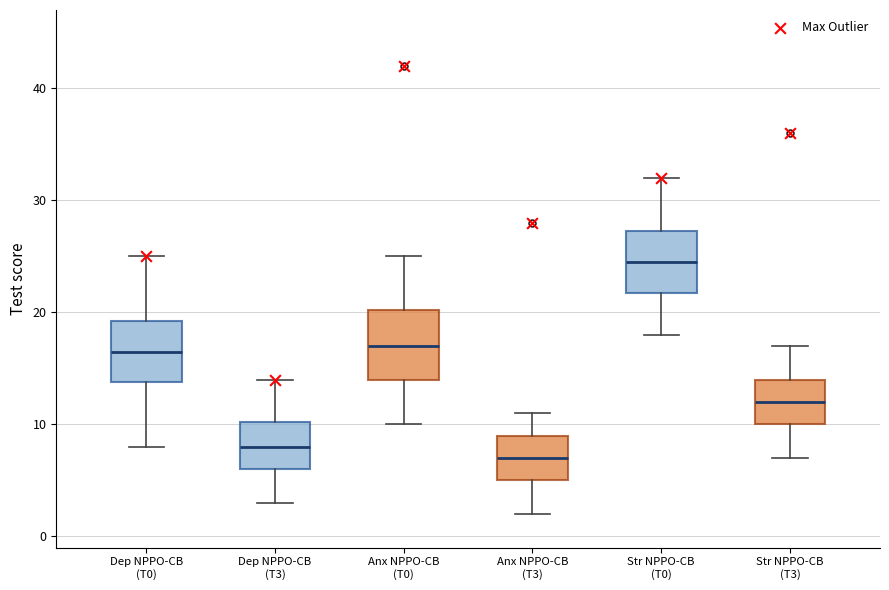

Which box's median line is the highest?

Str NPPO-CB (T0)